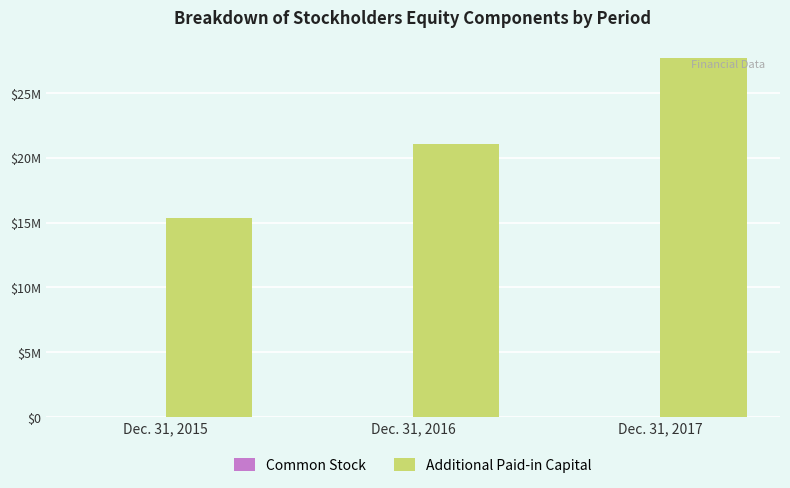

The Additional Paid-in Capital series shows 37356221 at Dec. 31, 2016. True or false?

False